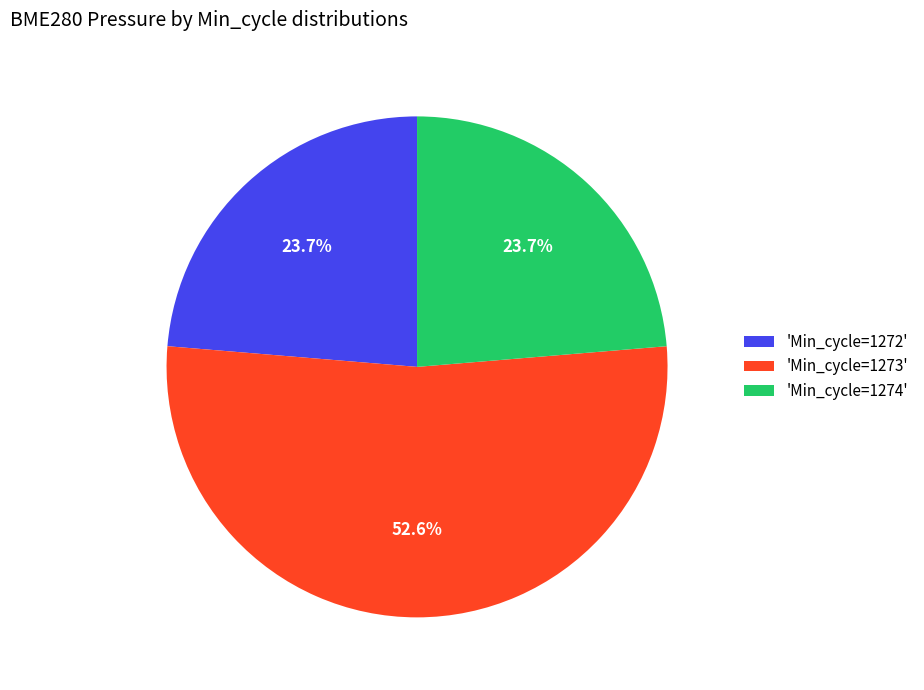

How many slices are in this pie chart?

3